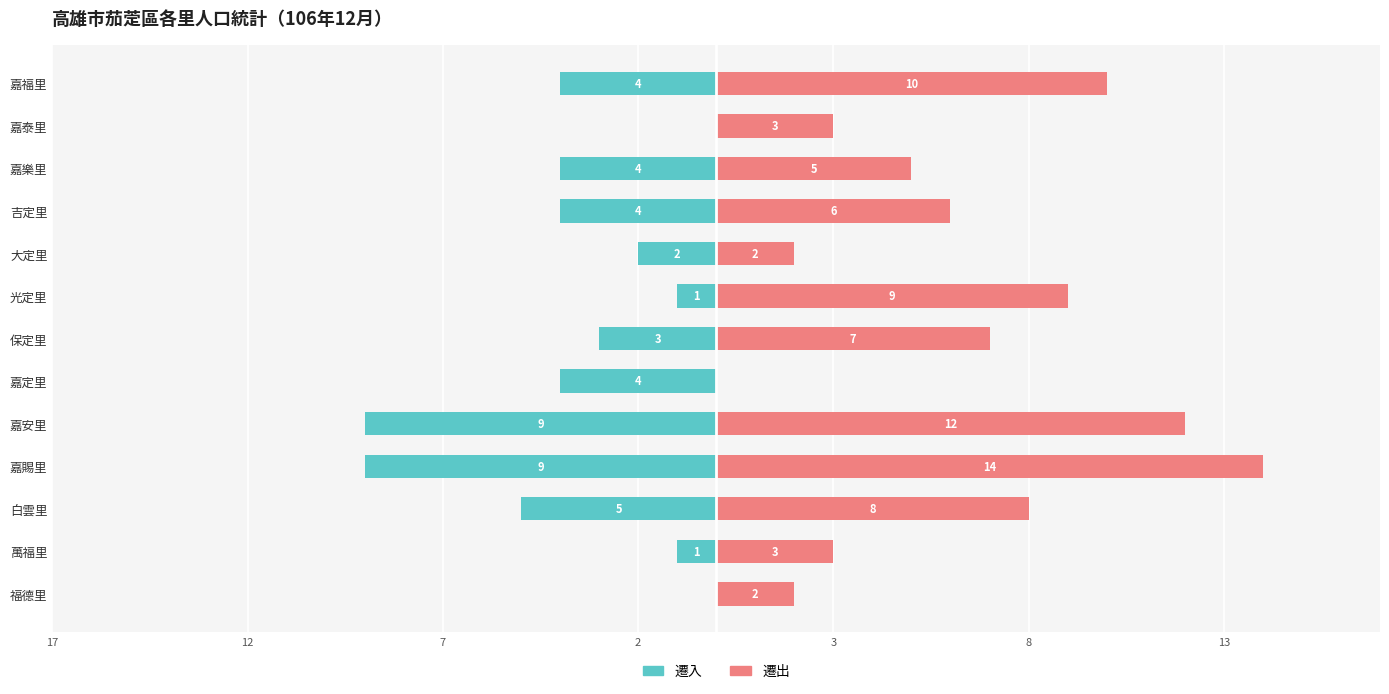

True or false: 遷入 has a value of -1 at 大定里.

False